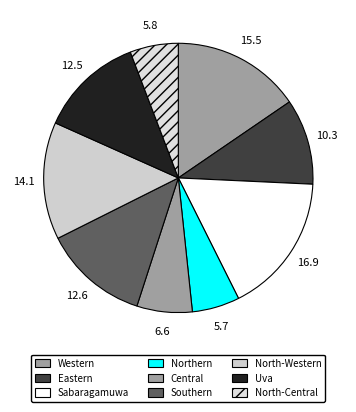

Does Northern account for over 50% of the chart?

No